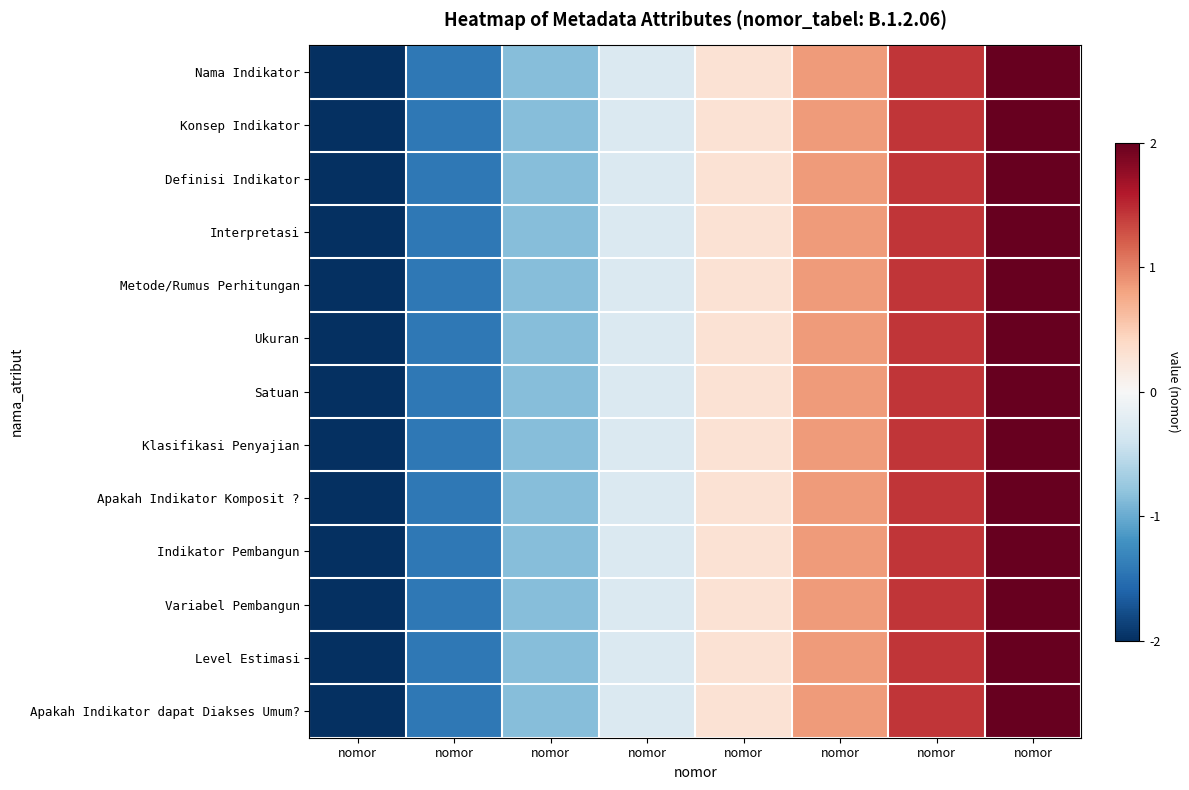

What is the maximum value shown in the chart?

2.0